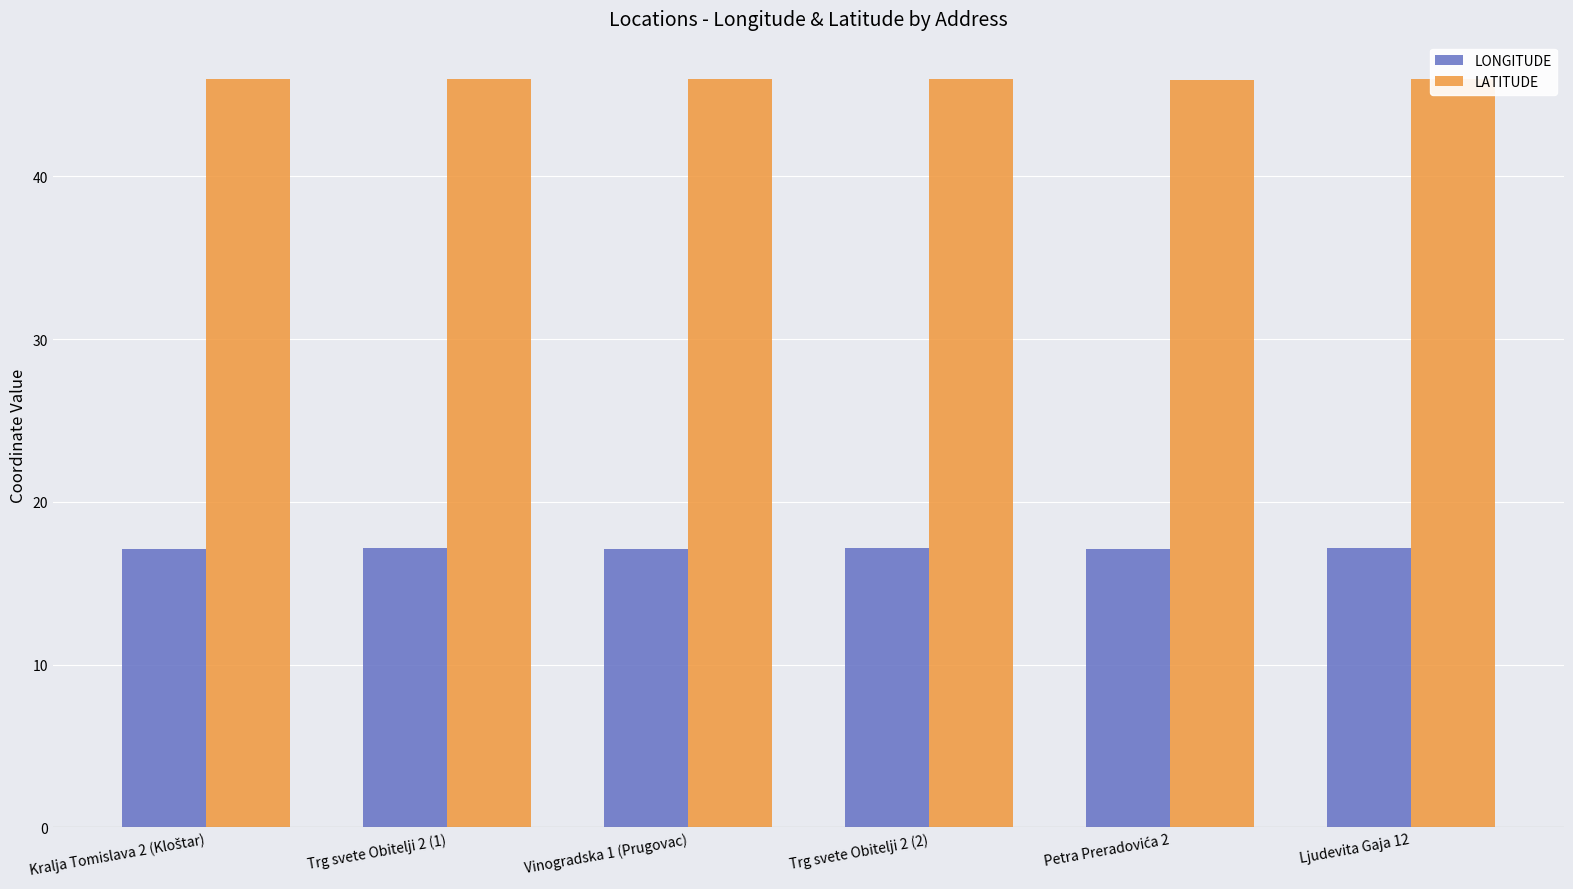

Are the bars grouped side by side (vs. stacked)?

Yes